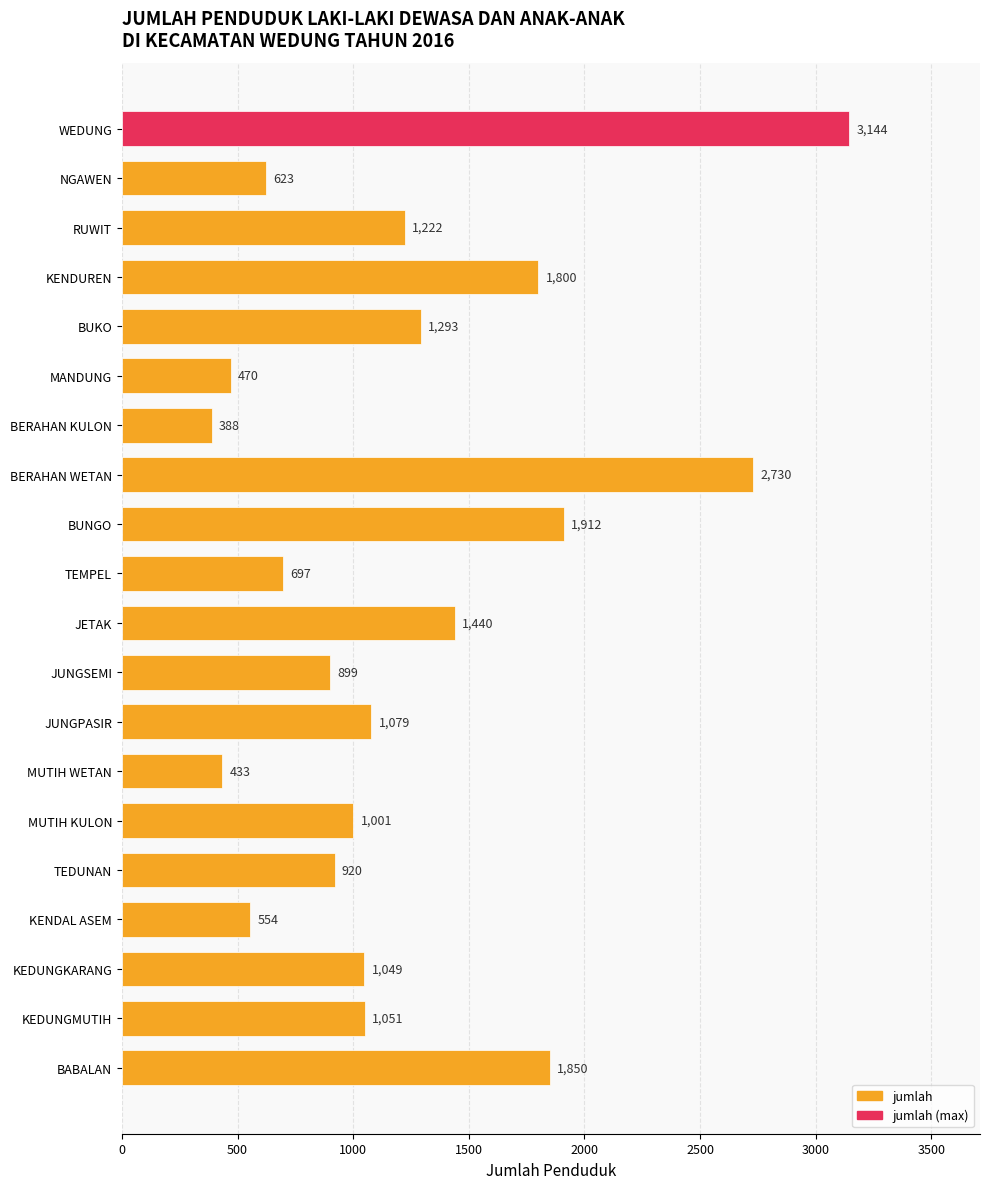

List the labels in order of value, smallest first.

BERAHAN KULON, MUTIH WETAN, MANDUNG, KENDAL ASEM, NGAWEN, TEMPEL, JUNGSEMI, TEDUNAN, MUTIH KULON, KEDUNGKARANG, KEDUNGMUTIH, JUNGPASIR, RUWIT, BUKO, JETAK, KENDUREN, BABALAN, BUNGO, BERAHAN WETAN, WEDUNG